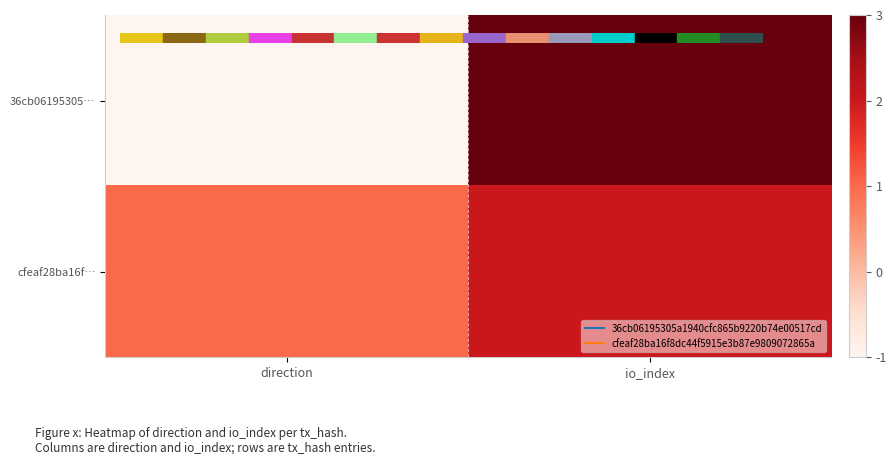

Reading left to right, transcribe all the data shown in this chart.

36cb06195305…: direction=-1	io_index=3
cfeaf28ba16f…: direction=1	io_index=2